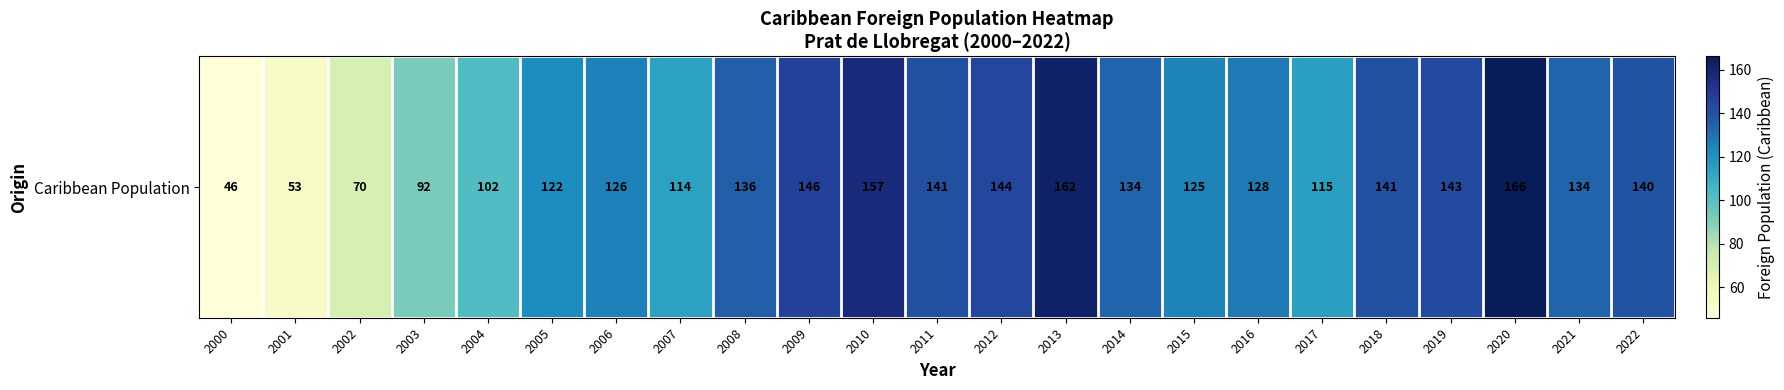

List the labels in order of value, largest first.

2020, 2013, 2010, 2009, 2012, 2019, 2011, 2018, 2022, 2008, 2014, 2021, 2016, 2006, 2015, 2005, 2017, 2007, 2004, 2003, 2002, 2001, 2000